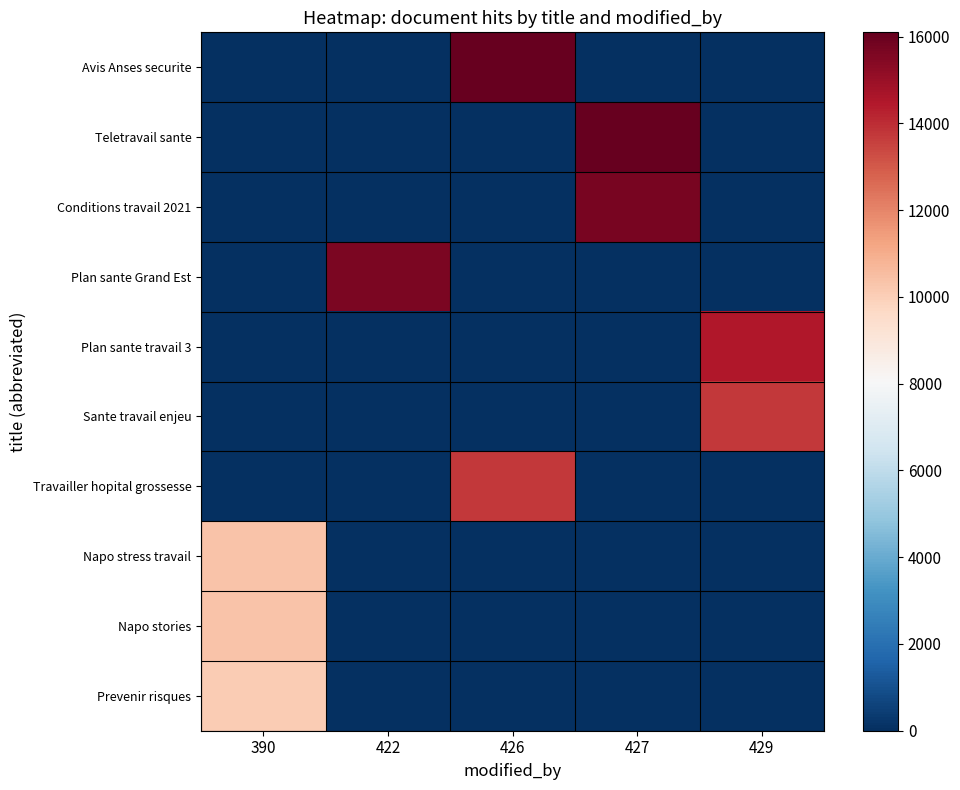

Between 390 and 422, which is larger?

390